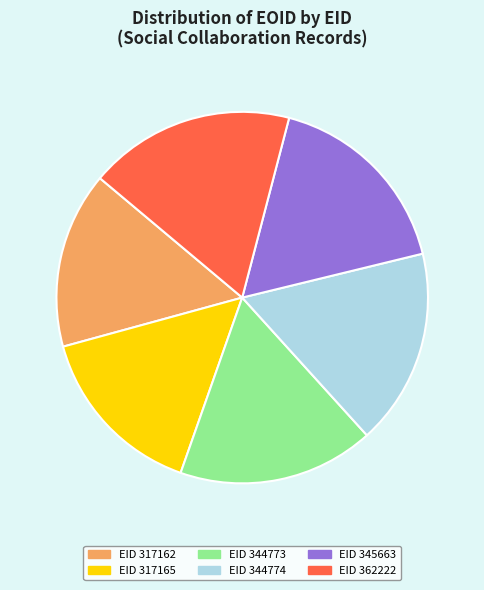

Is there any slice that represents more than half of the pie?

No